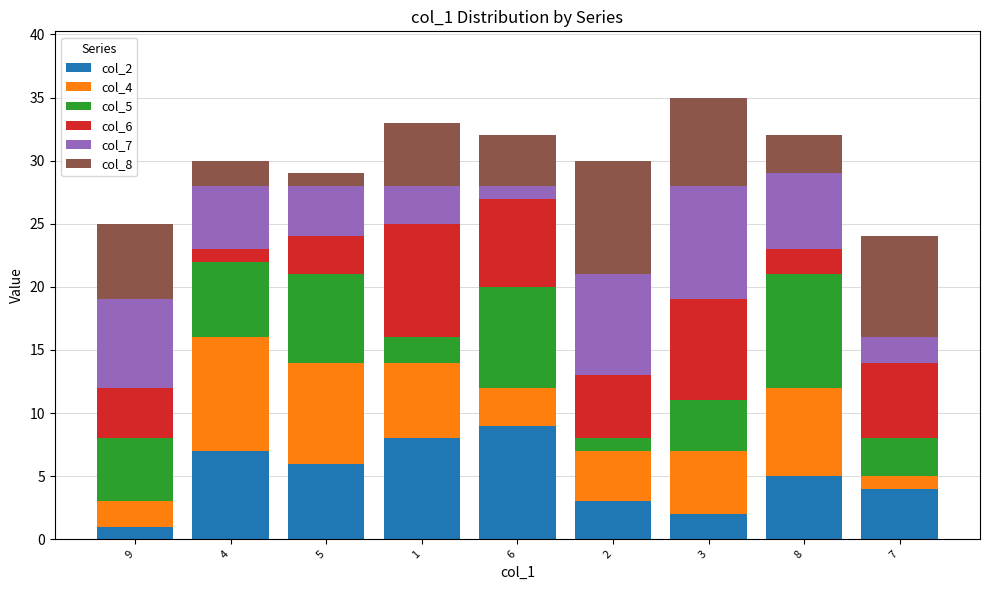

The col_2 series shows 6 at 5. True or false?

True